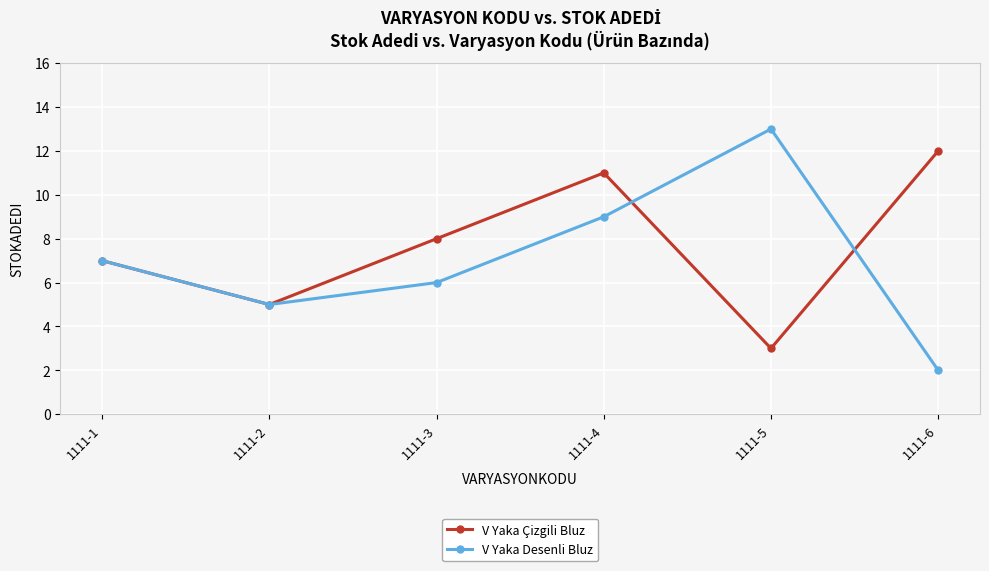

List the series in order of their peak value, highest first.

V Yaka Desenli Bluz, V Yaka Çizgili Bluz